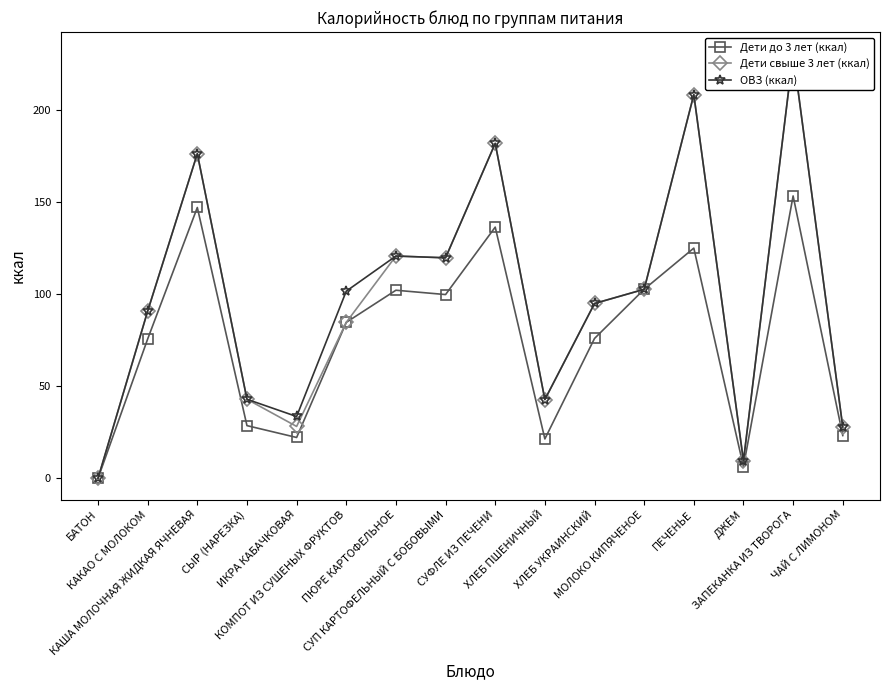

What is the maximum value shown in the chart?

230.9